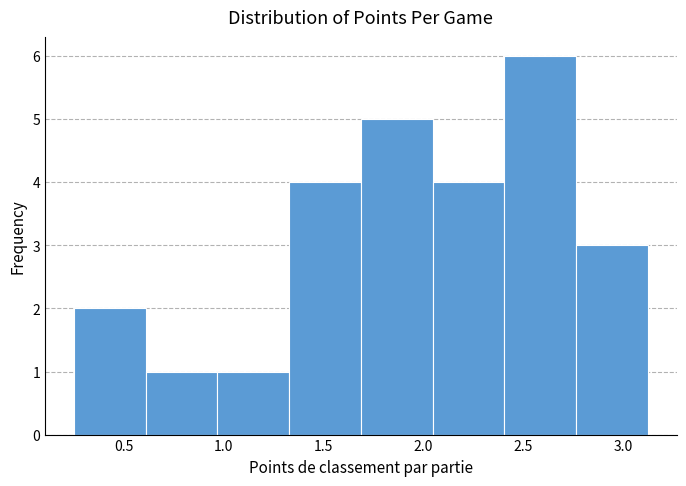

Over which range of the x-axis is the bar tallest?

2.40 to 2.75